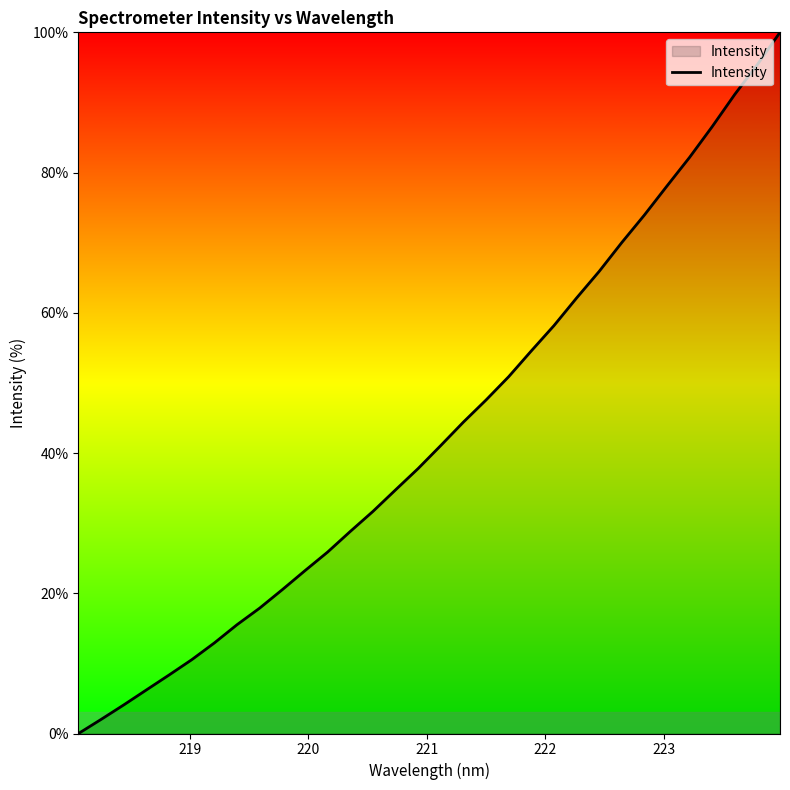

What is the difference between the maximum and minimum values?

100.0